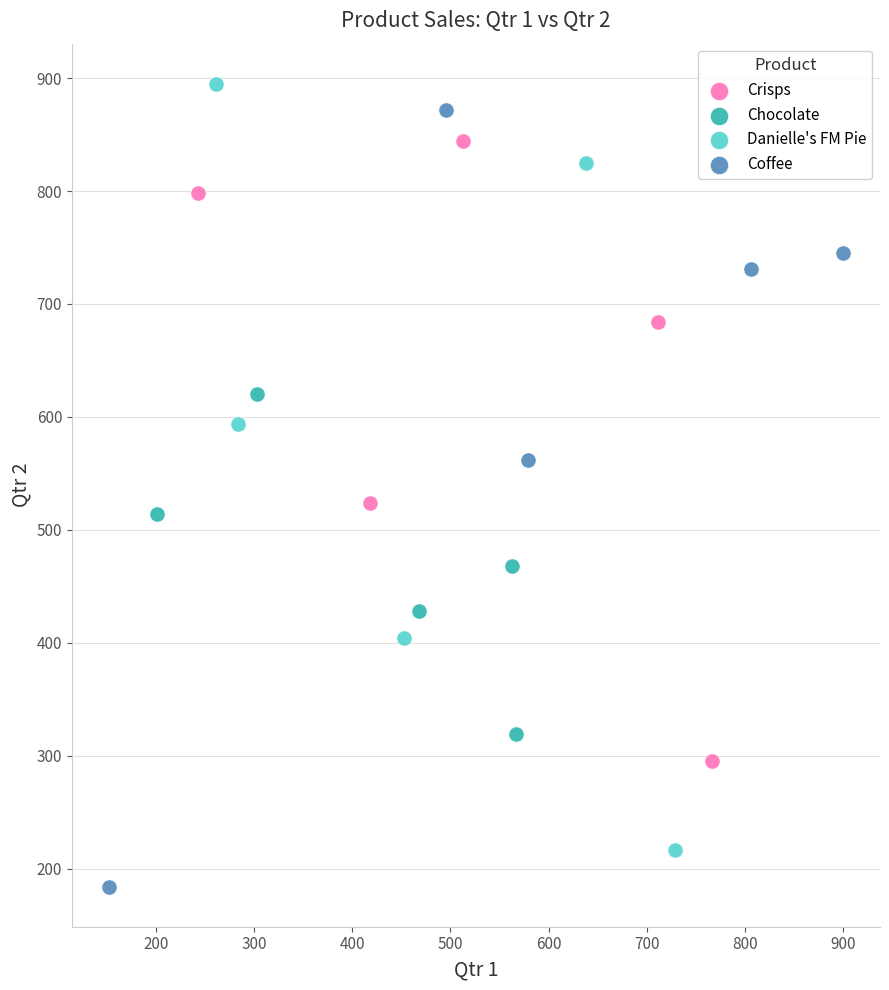

Which series reaches the maximum Y coordinate?

Danielle's FM Pie